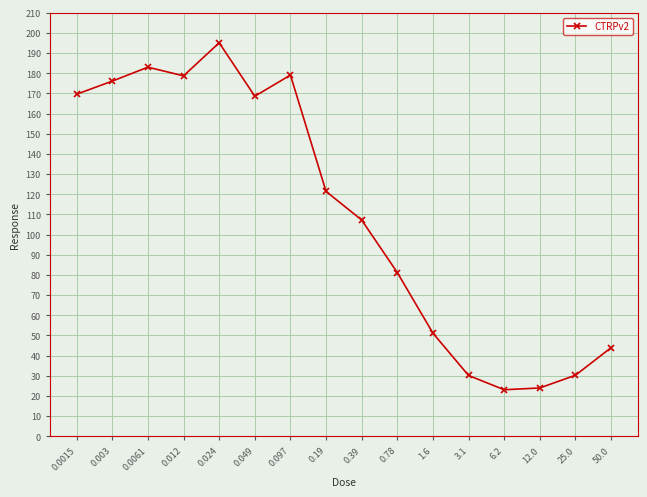

True or false: the data shows 121.4 at 0.19.

True